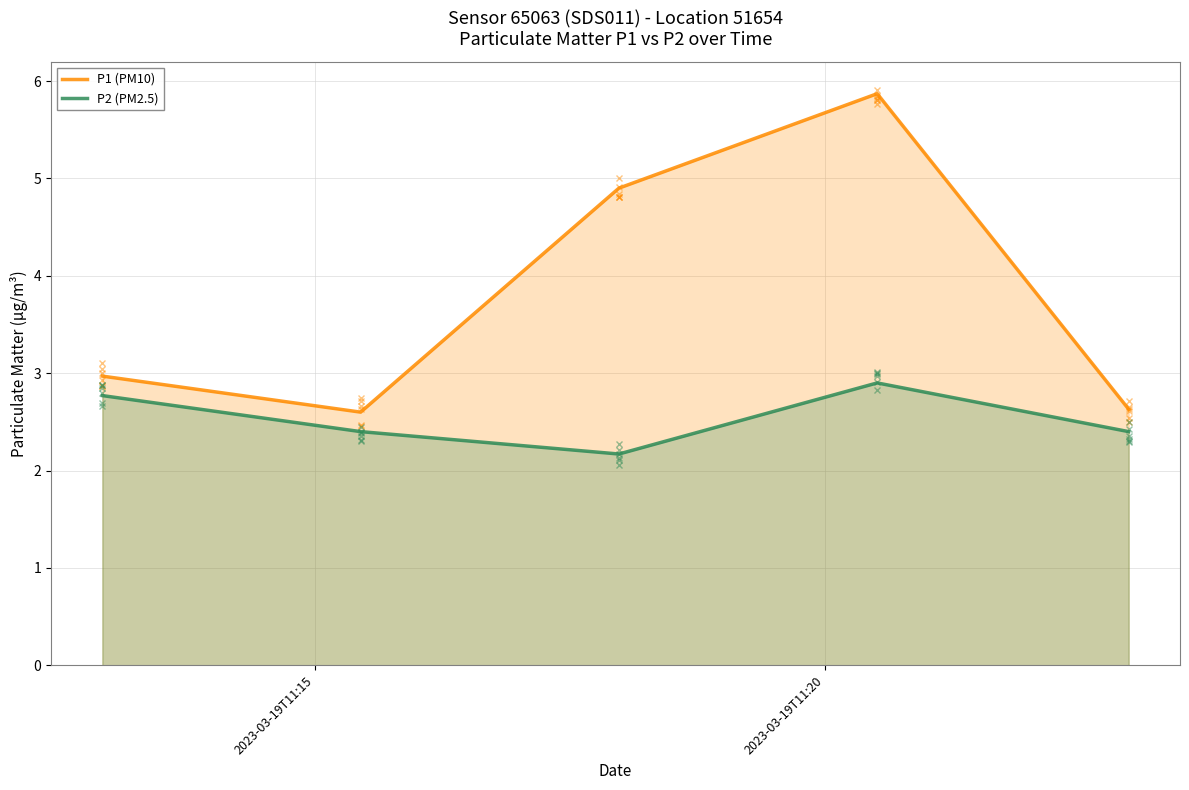

What are all the series names shown in the legend?

P1 (PM10), P2 (PM2.5)